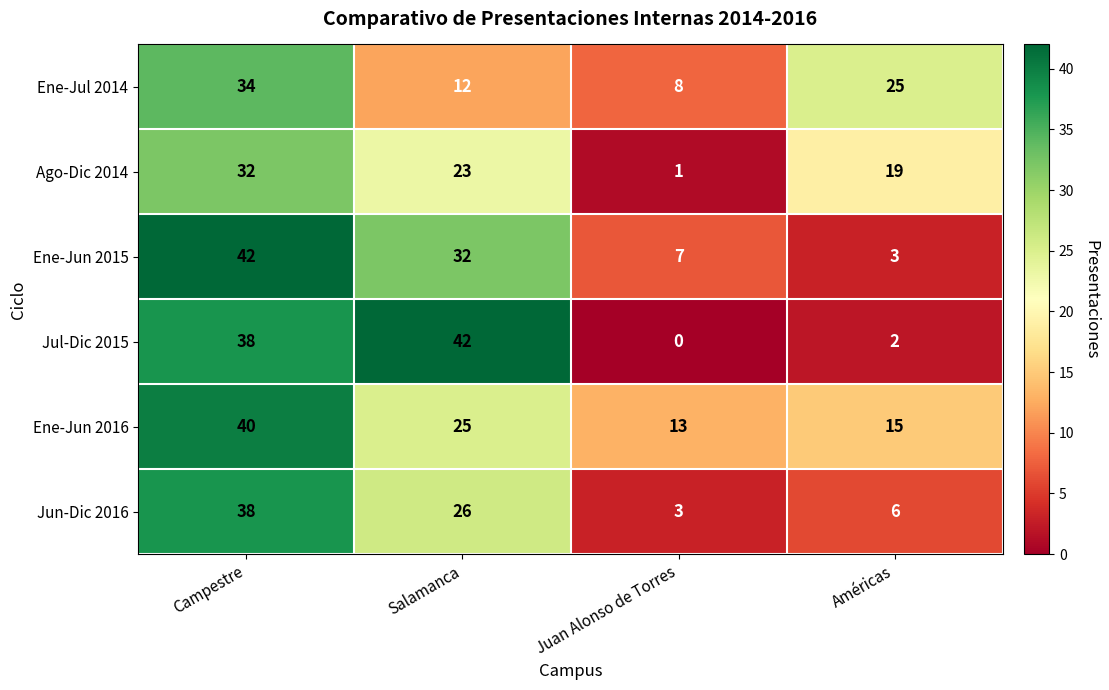

Which series changed the most between Campestre and Salamanca?

Ene-Jul 2014